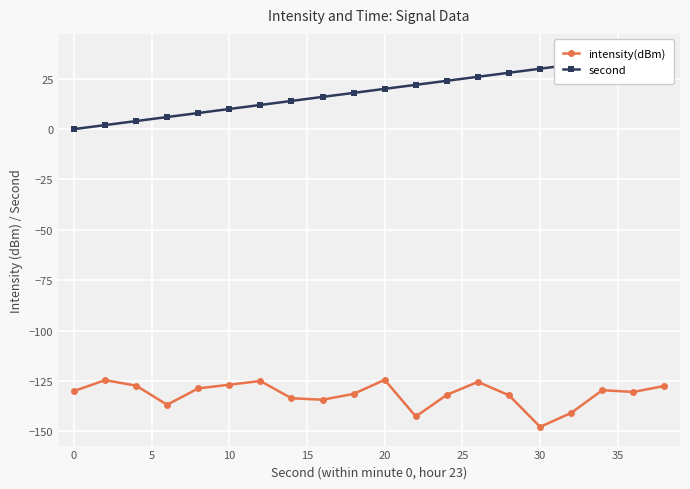

What is the smallest value displayed?

-147.8